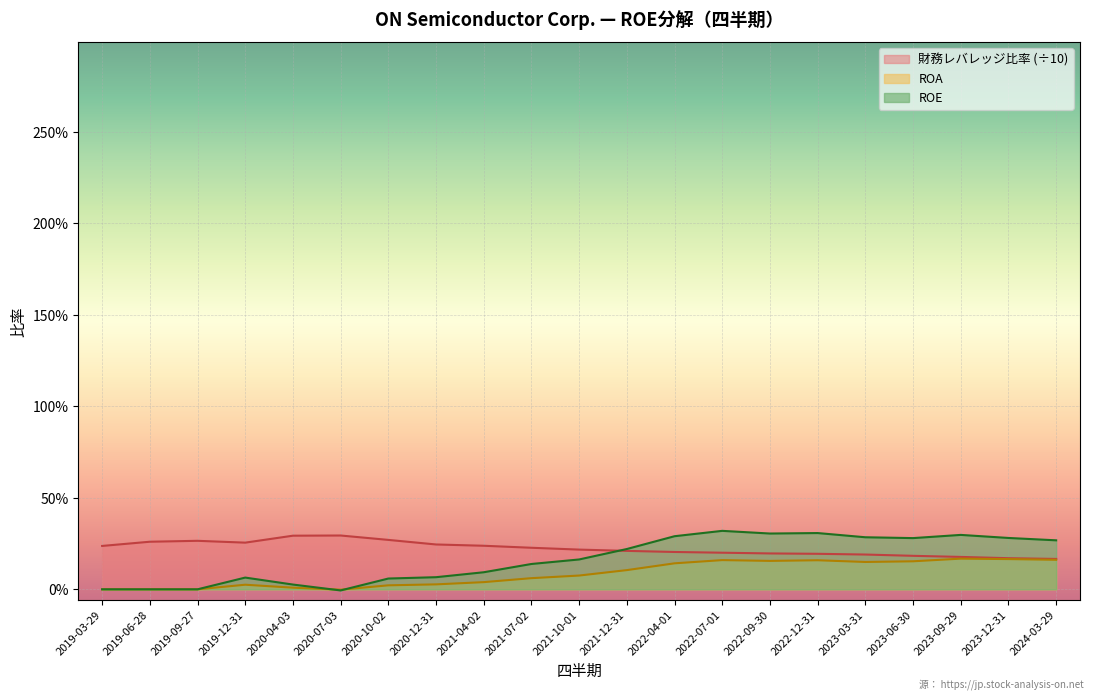

How many values in ROA are below zero?

1